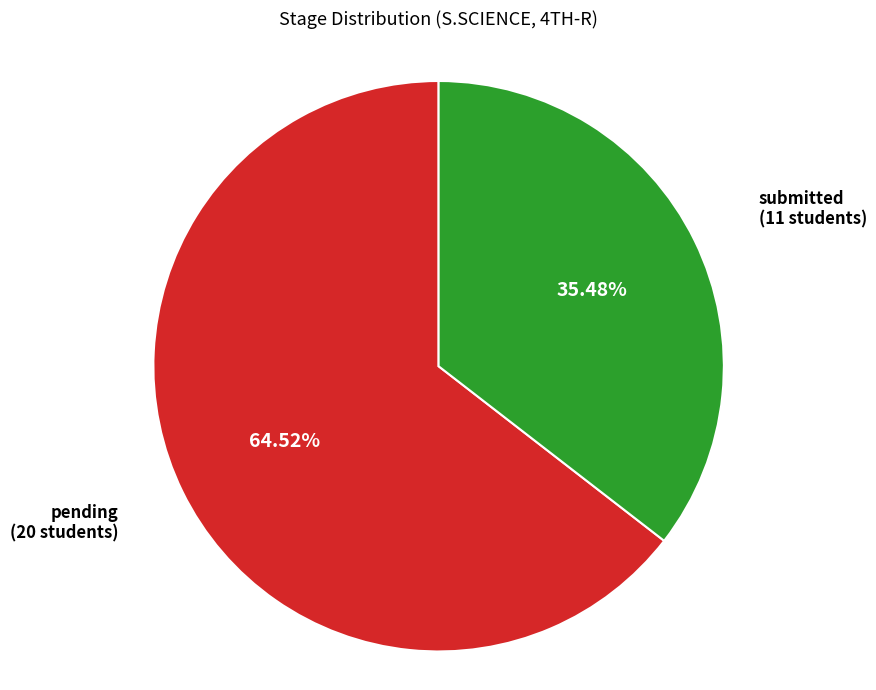

Is there any slice that represents more than half of the pie?

Yes